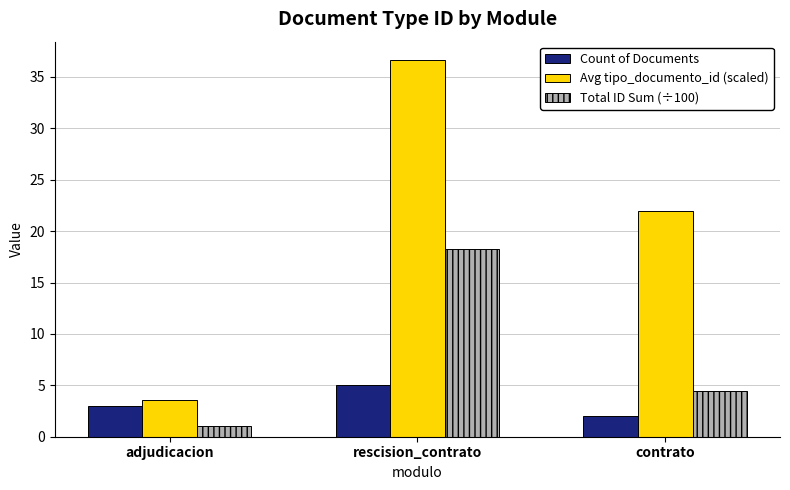

What is the minimum value shown in the chart?

1.1